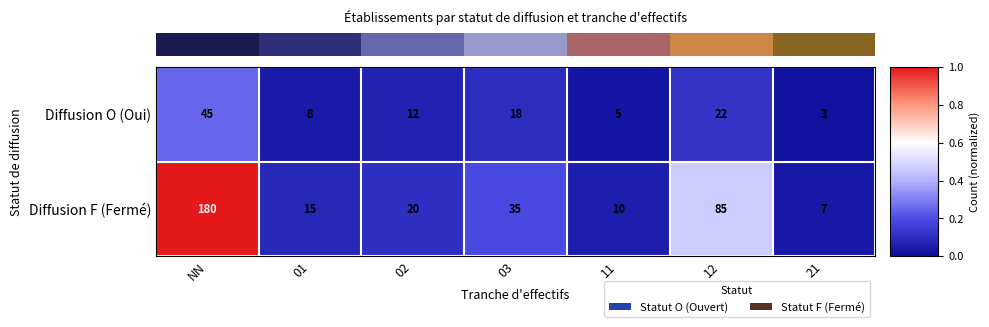

Reading left to right, extract all data points from this chart.

Diffusion O (Oui): 45	8	12	18	5	22	3
Diffusion F (Fermé): 180	15	20	35	10	85	7